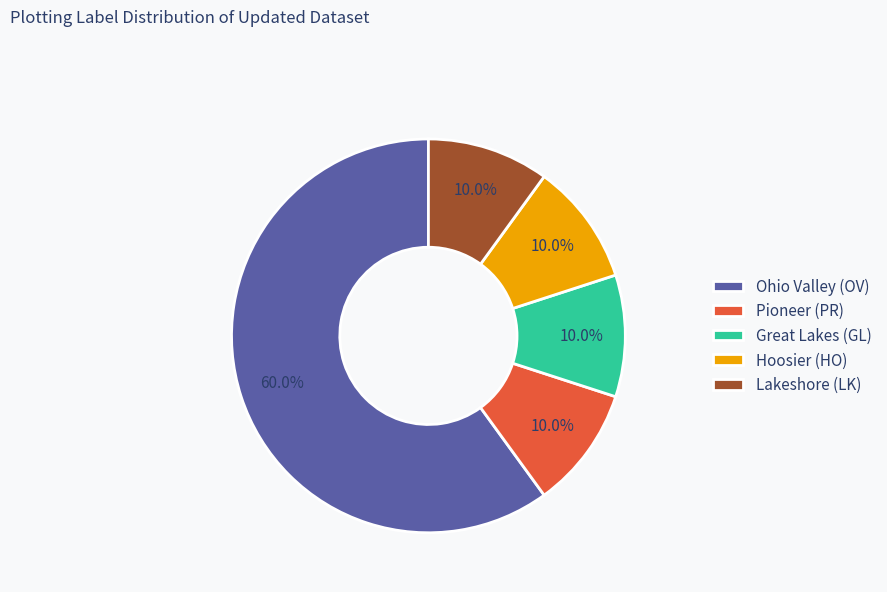

To the nearest percent, what percentage of the pie is Hoosier (HO)?

10%